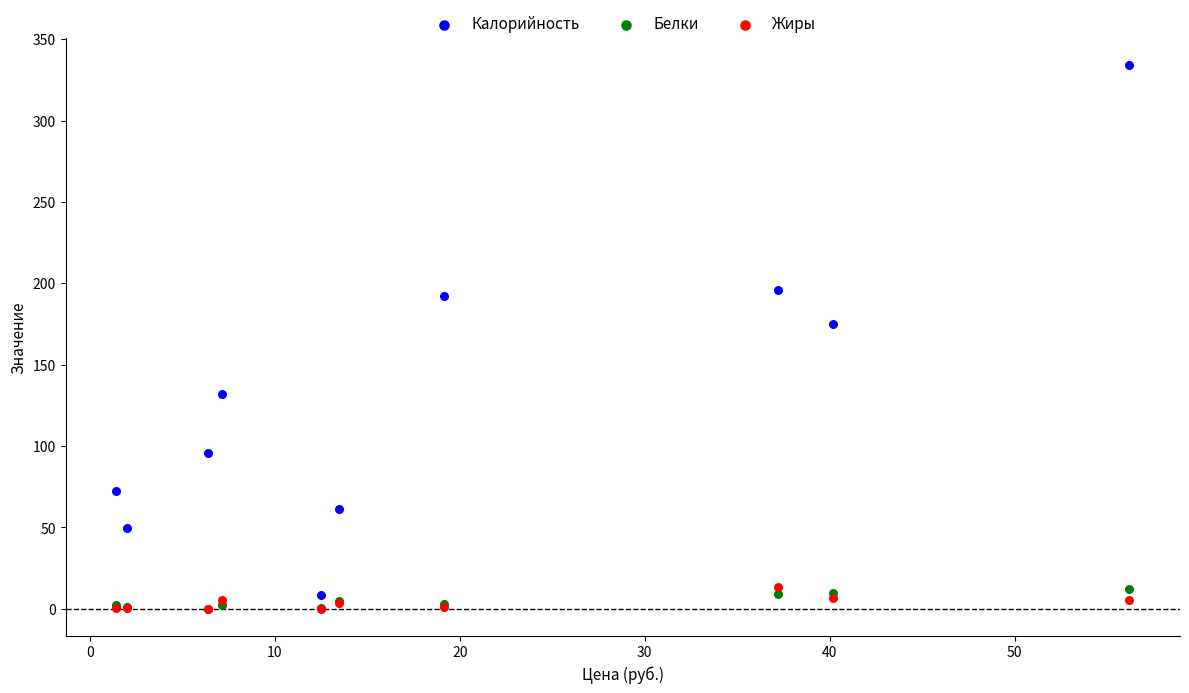

What are all the series names shown in the legend?

Калорийность, Белки, Жиры